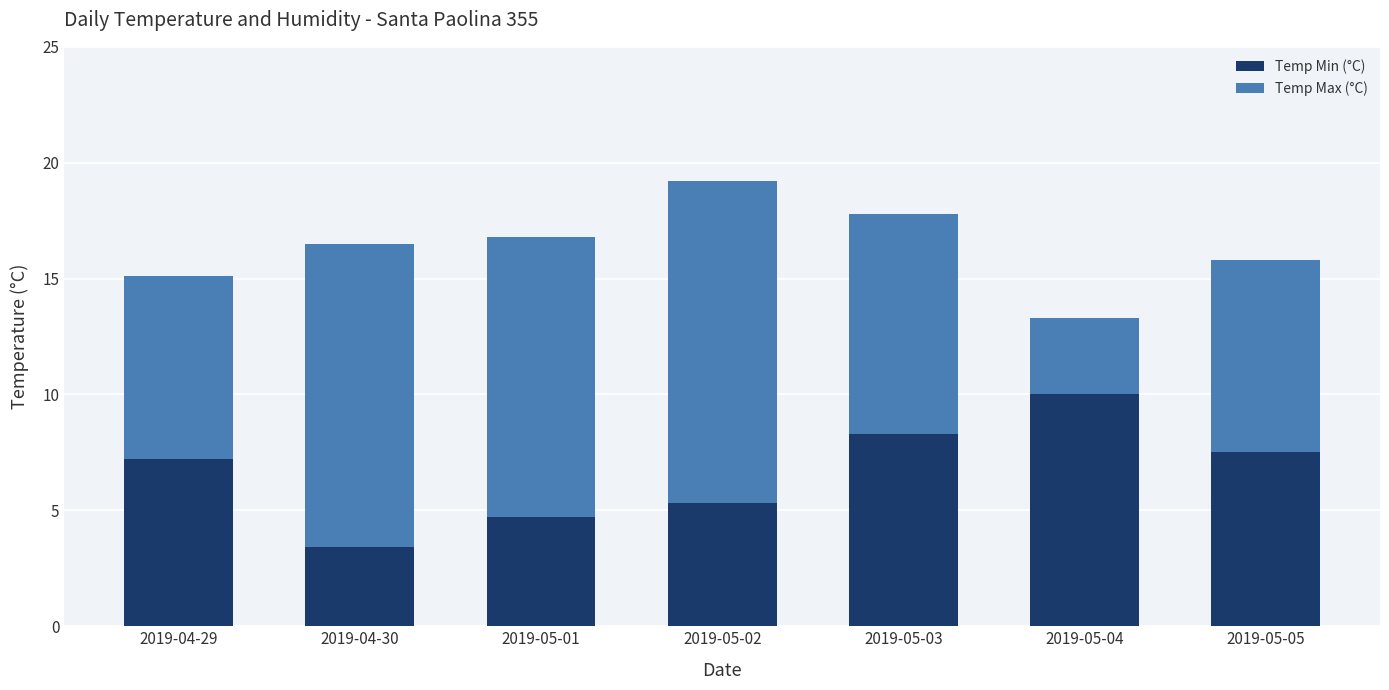

How many data points in Temp Min (°C) are above 7?

4